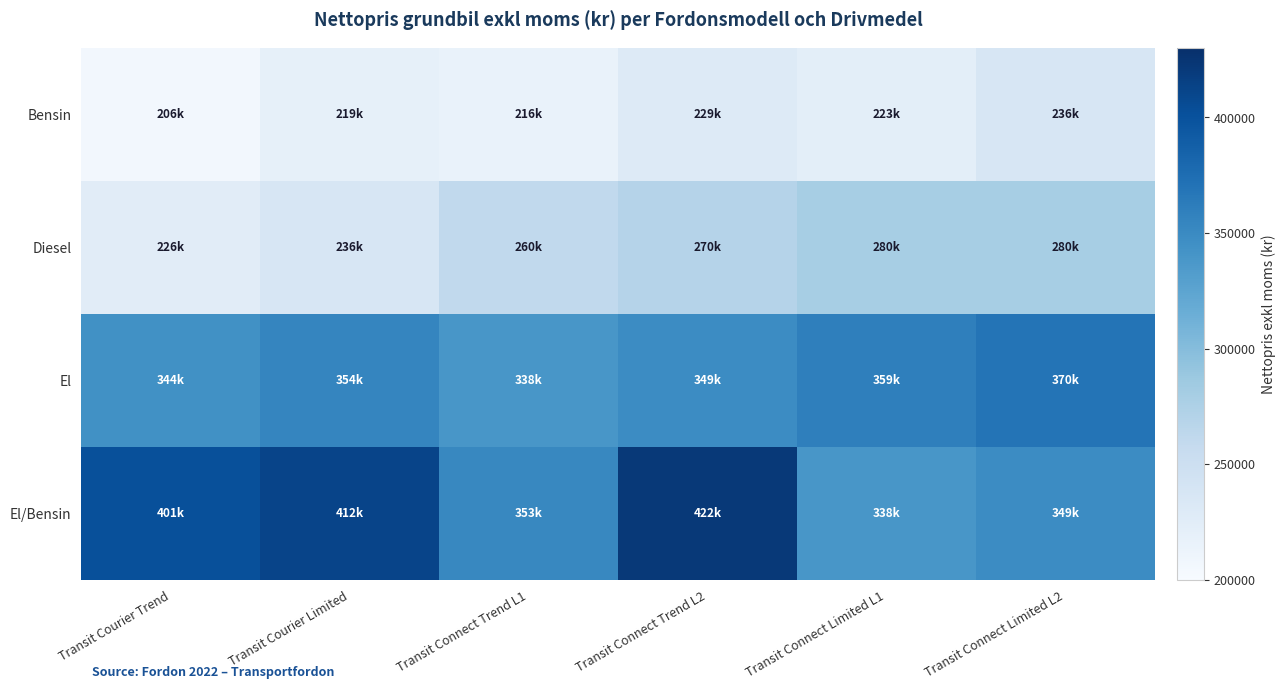

Reading left to right, what are all the values shown in this chart?

Bensin: Transit Courier Trend=205732.8	Transit Courier Limited=219172.8	Transit Connect Trend L1=215812.8	Transit Connect Trend L2=229252.8	Transit Connect Limited L1=222532.8	Transit Connect Limited L2=235972.8
Diesel: Transit Courier Trend=225892.8	Transit Courier Limited=235972.8	Transit Connect Trend L1=260316.0	Transit Connect Trend L2=269556.0	Transit Connect Limited L1=279636.0	Transit Connect Limited L2=279636.0
El: Transit Courier Trend=344332.8	Transit Courier Limited=354412.8	Transit Connect Trend L1=338436.0	Transit Connect Trend L2=348516.0	Transit Connect Limited L1=359436.0	Transit Connect Limited L2=369516.0
El/Bensin: Transit Courier Trend=401452.8	Transit Courier Limited=411532.8	Transit Connect Trend L1=352732.8	Transit Connect Trend L2=421612.8	Transit Connect Limited L1=338436.0	Transit Connect Limited L2=348516.0